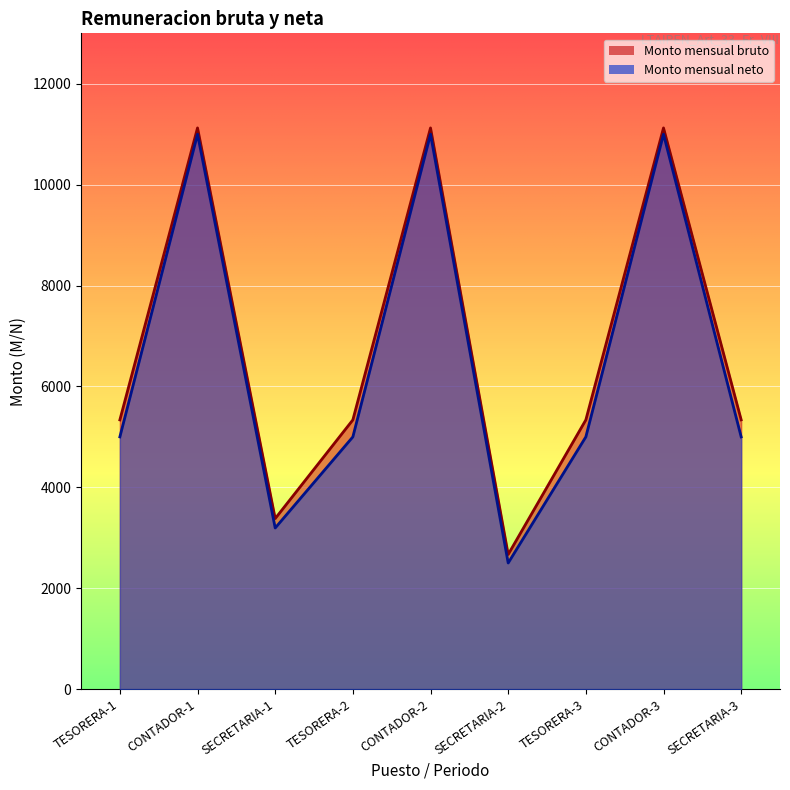

True or false: Monto mensual bruto and Monto mensual neto cross at least once.

False